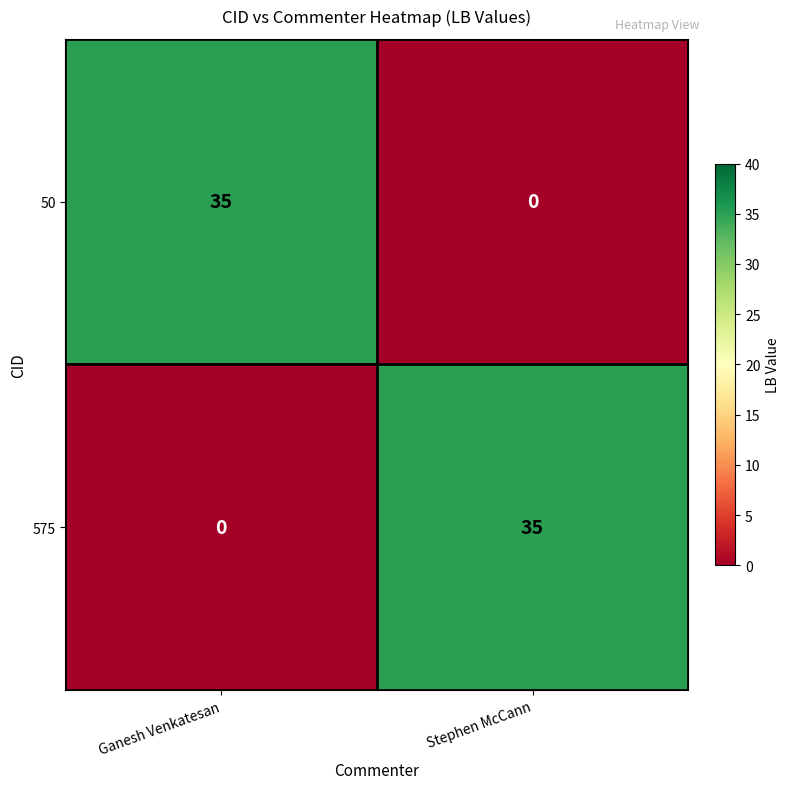

What is the difference between the highest and lowest values at Stephen McCann?

35